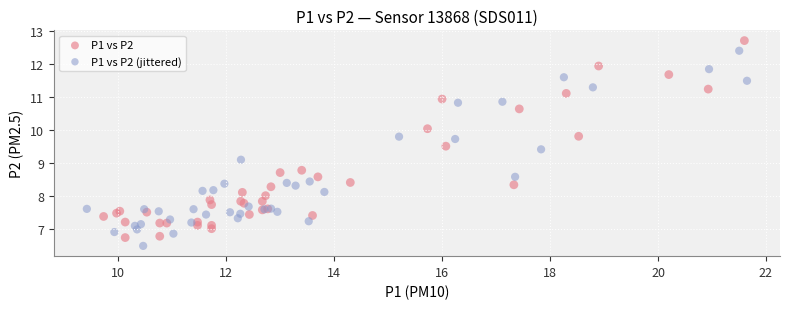

Which series has the largest Y range (max minus min)?

P1 vs P2